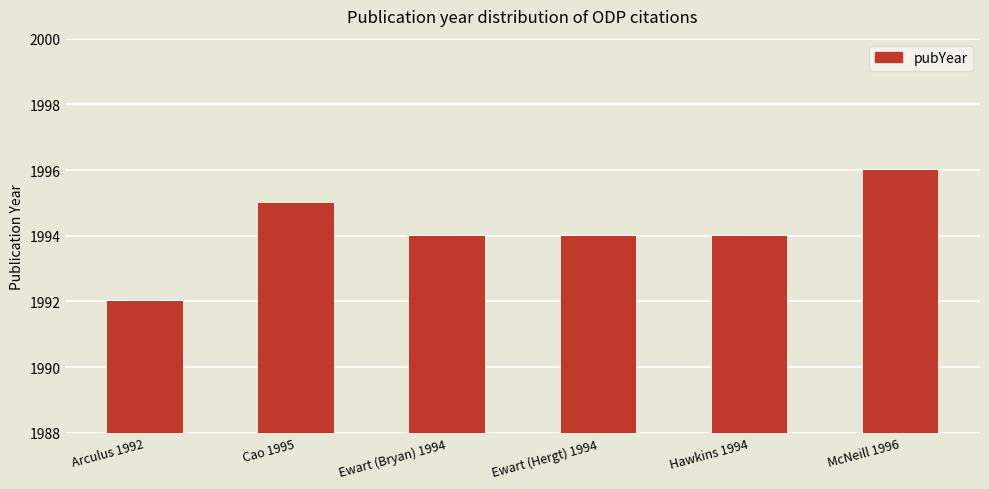

What is the change in value from Ewart (Bryan) 1994 to McNeill 1996?

+2